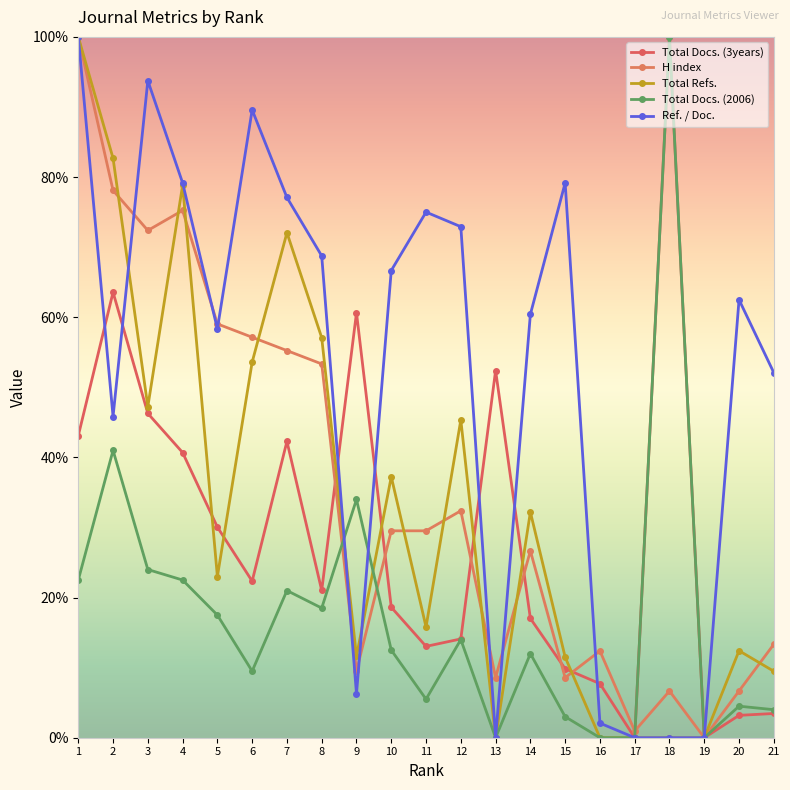

Is the value of H index at 7 greater than the value of Total Refs. at 20?

Yes